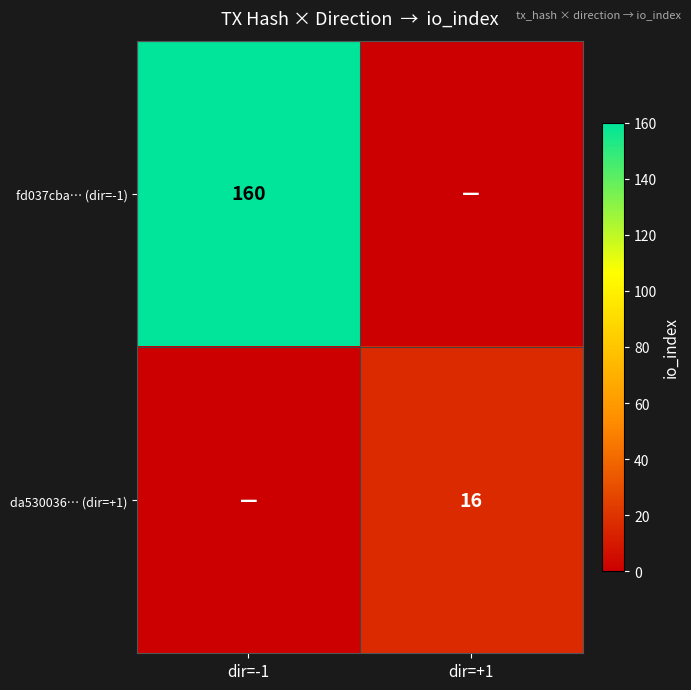

At how many categories does at least one series exceed 145?

1